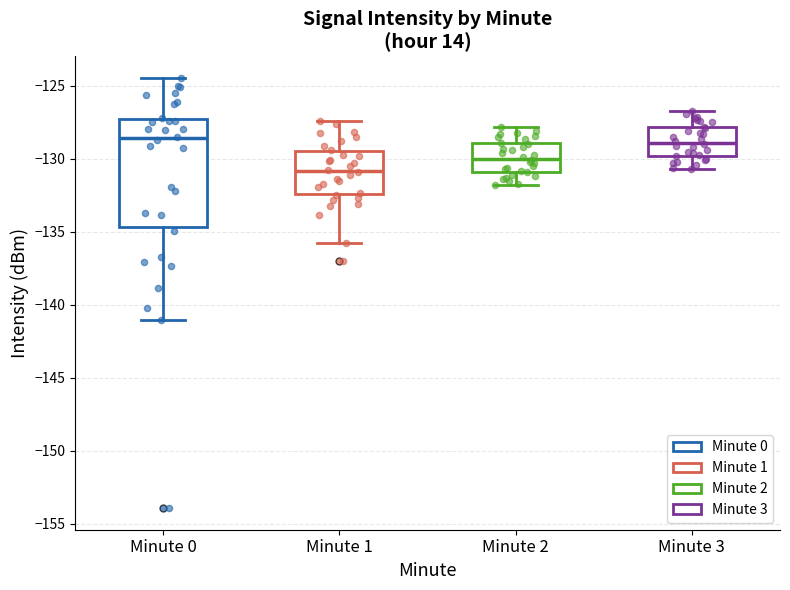

Where is the lower edge of the box for Minute 1 on the y-axis? The values are not printed on the chart, so give them approximately, as read against the axis.

-132.5